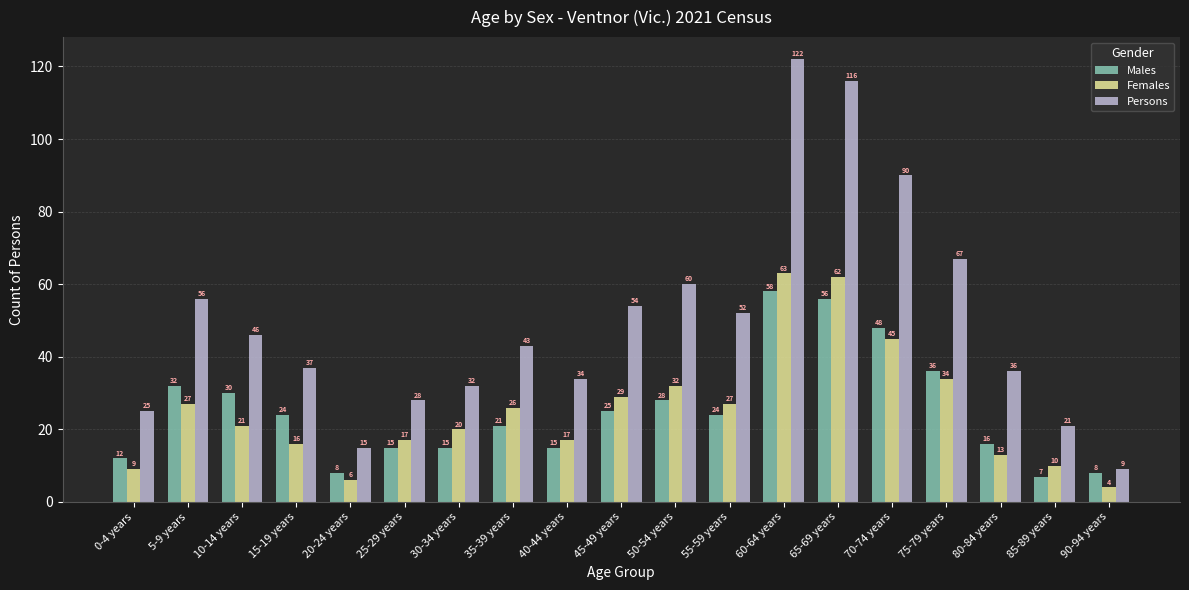

The value of Persons at 80-84 years is 36. True or false?

True